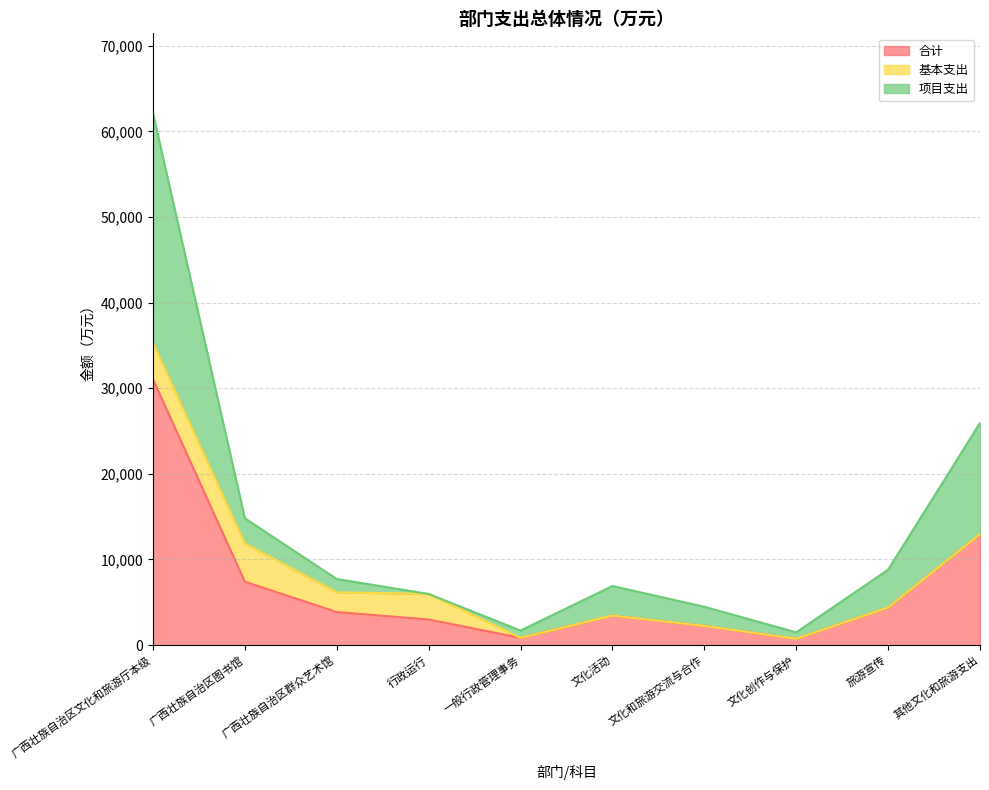

What is the maximum value for 合计?

31072.3